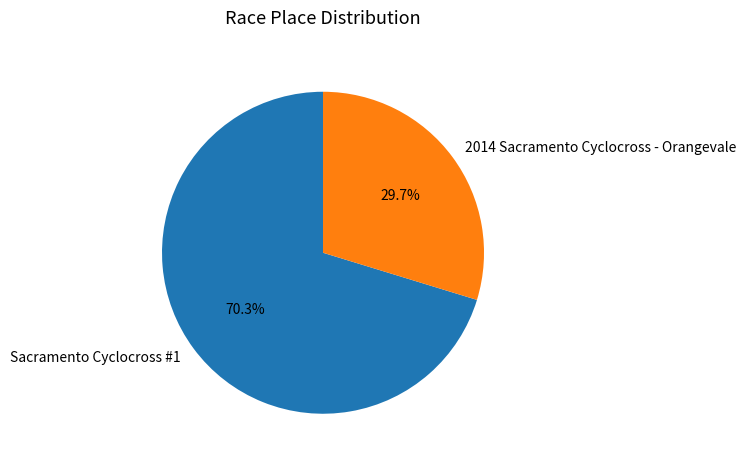

How many segments does this pie chart have?

2